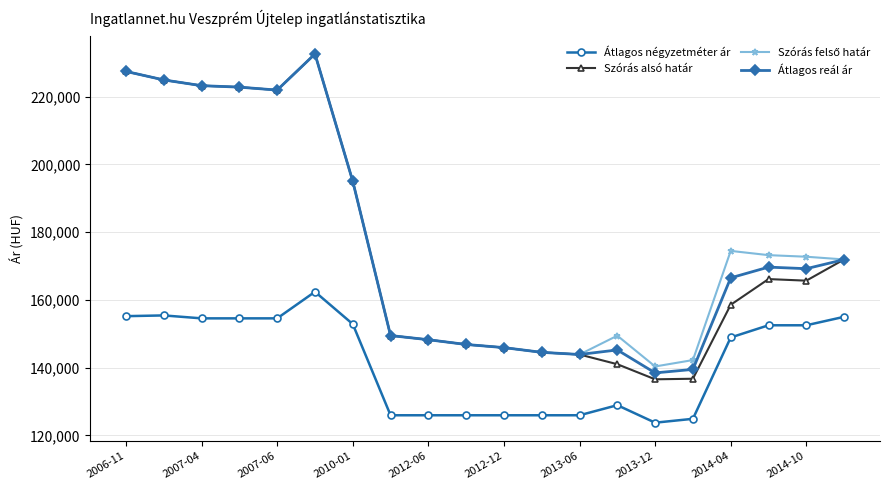

True or false: Átlagos négyzetméter ár and Átlagos reál ár intersect in this chart.

False